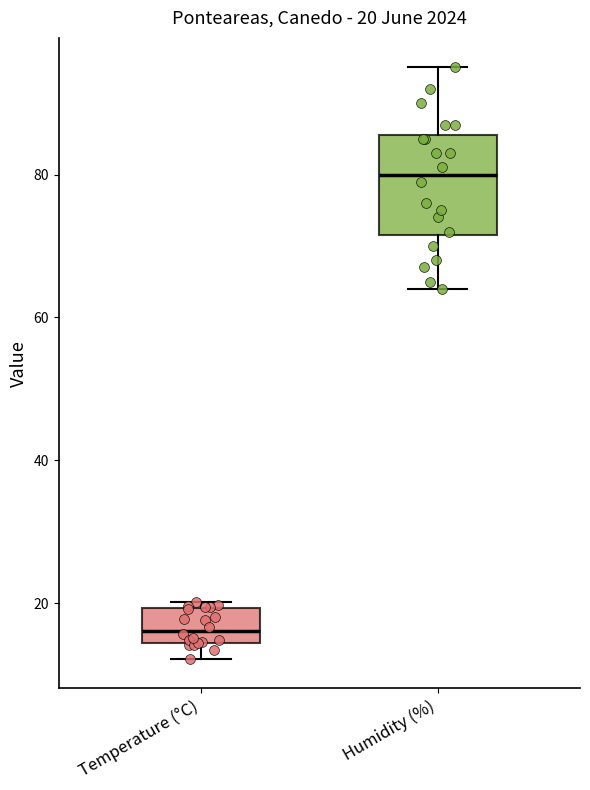

Which box's median line is the lowest?

Temperature (°C)